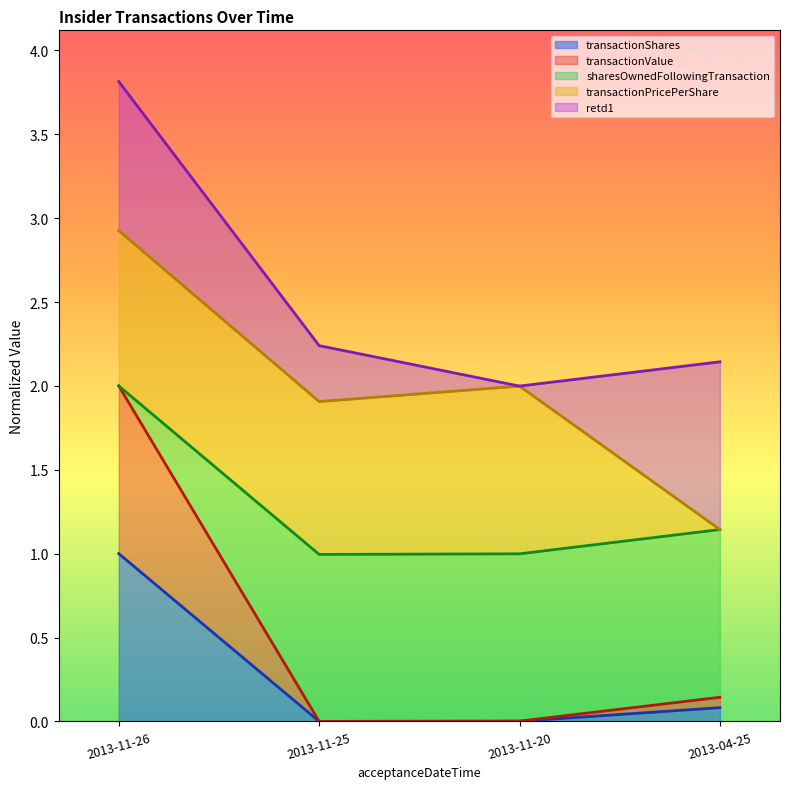

True or false: sharesOwnedFollowingTransaction and transactionShares cross at least once.

False